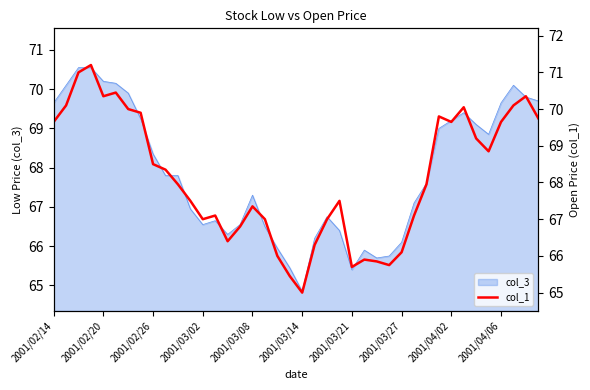

The value at 10 is 68.0. True or false?

True